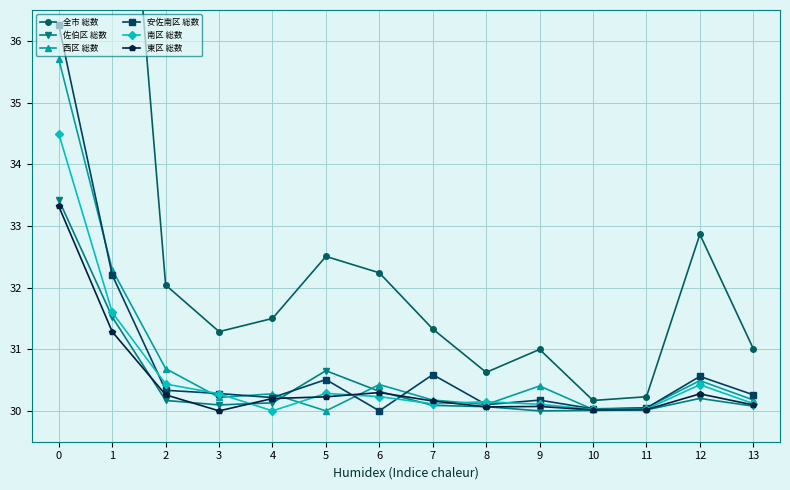

True or false: 全市 総数 and 南区 総数 cross at least once.

False